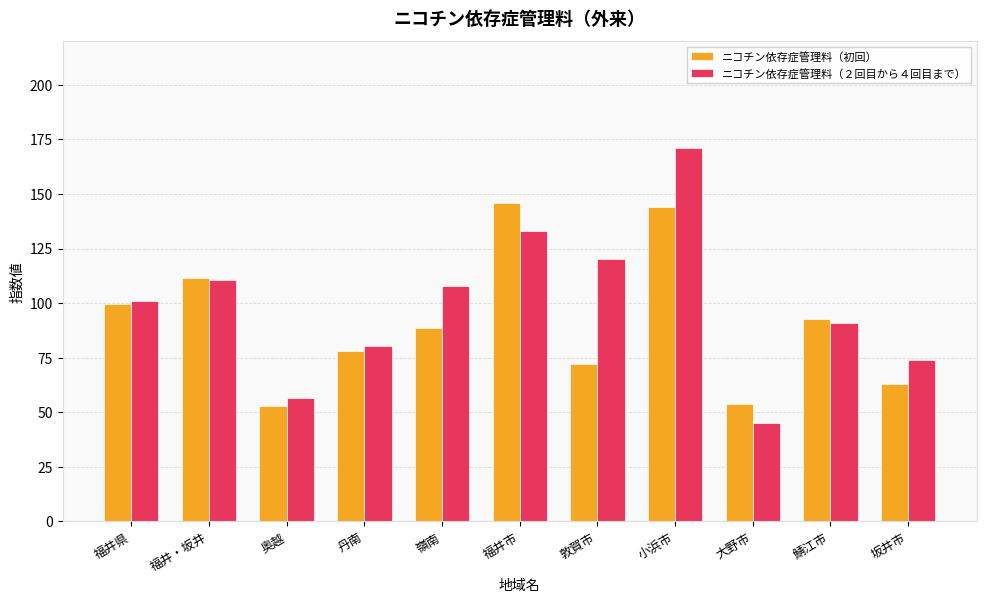

Which series has the widest spread of values?

ニコチン依存症管理料（２回目から４回目まで）